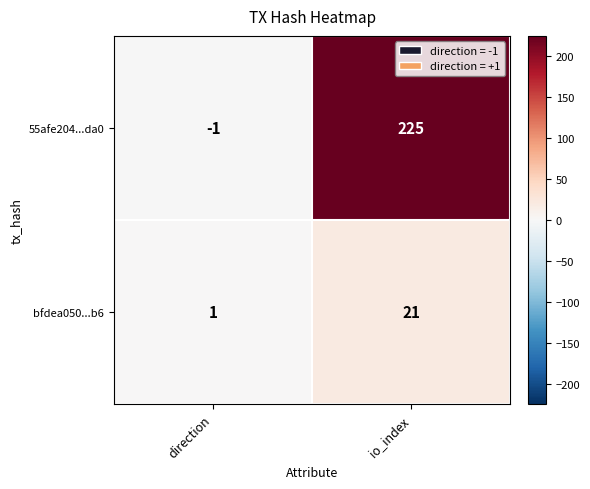

Which series has the largest range (max minus min)?

55afe204...da0